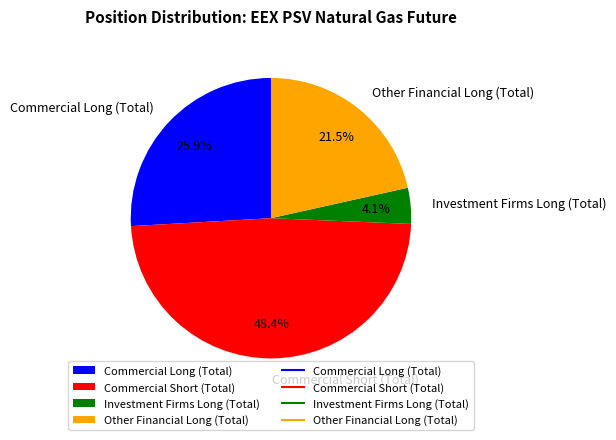

Between Other Financial Long (Total) and Commercial Short (Total), which is larger?

Commercial Short (Total)